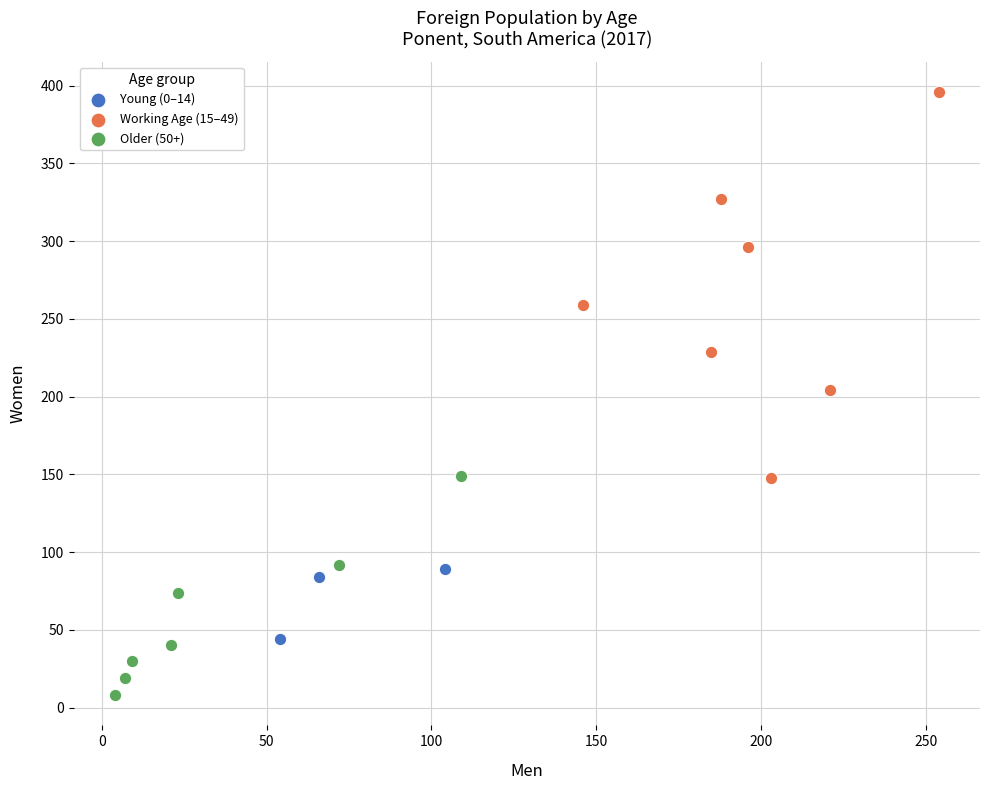

Which series reaches the maximum Y coordinate?

Working Age (15–49)